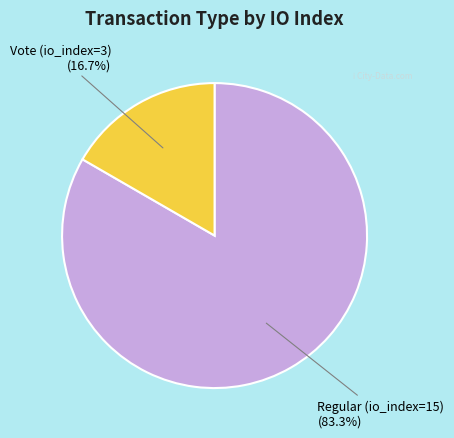

Is there a majority slice in this chart?

Yes